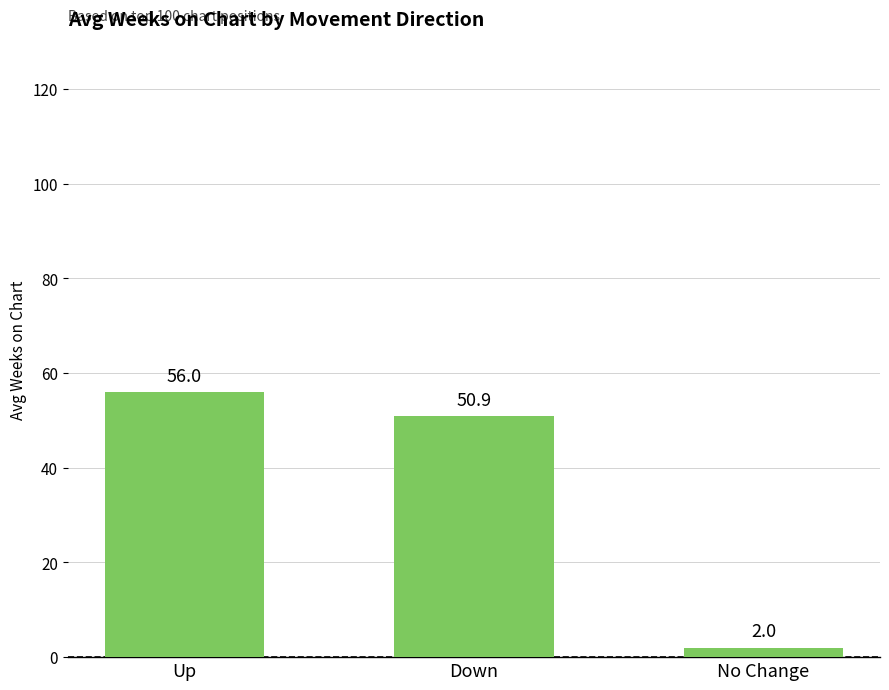

What position from the left is Down?

2